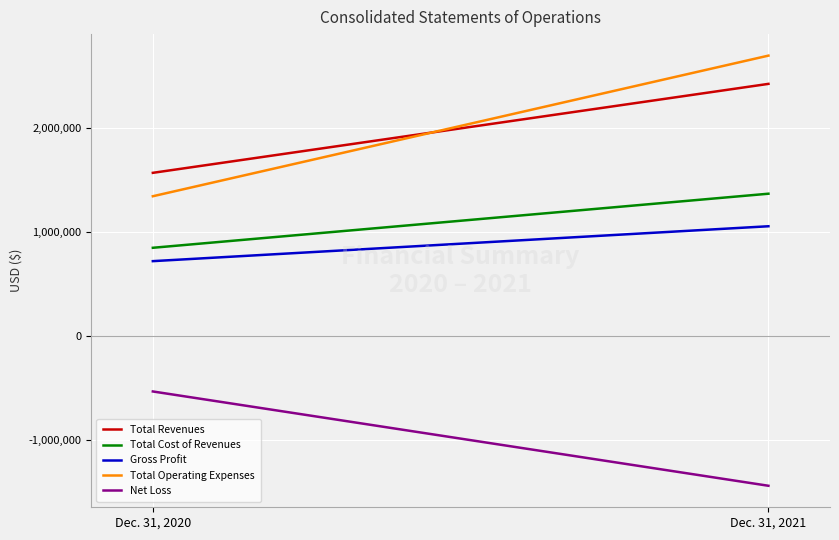

What is the difference between the maximum and minimum values in the Total Revenues series?

855410